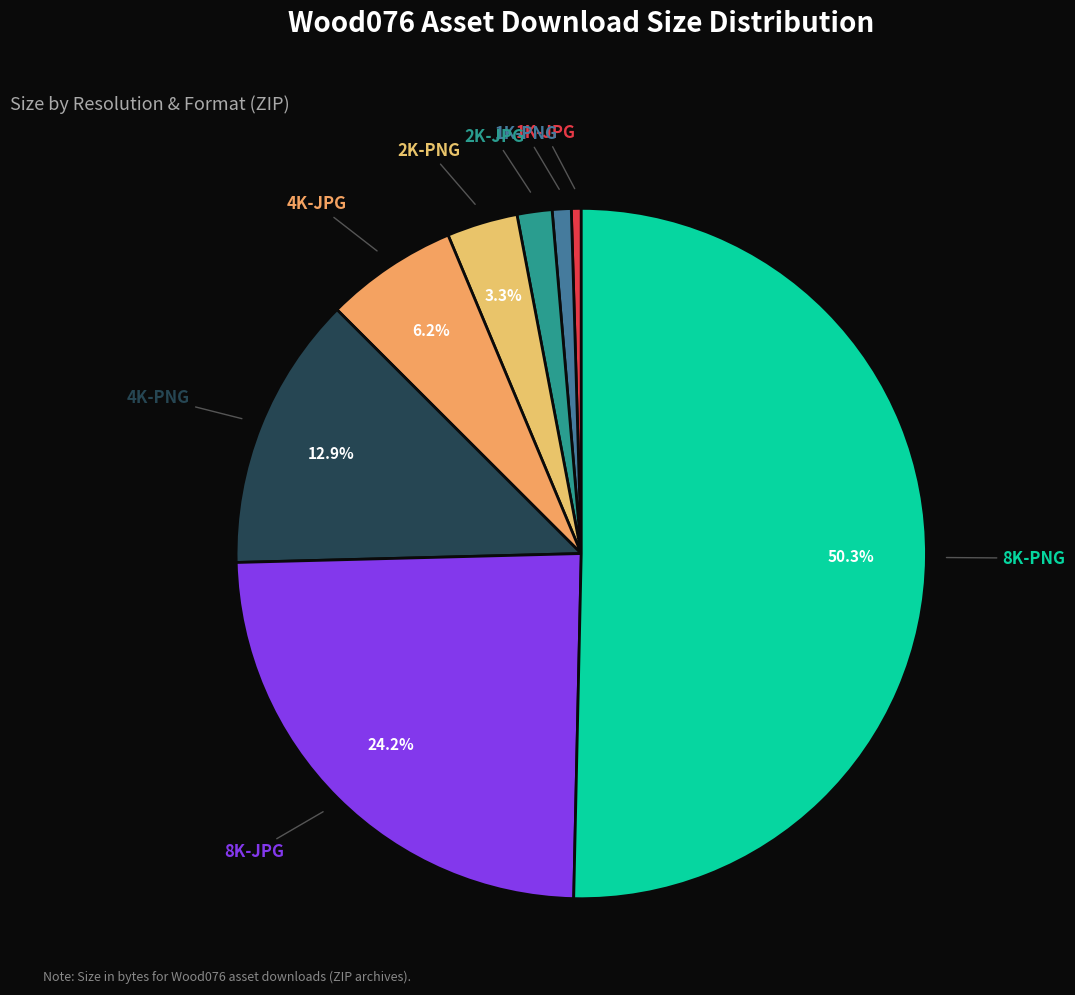

Combined, do 8K-PNG and 2K-PNG account for over 50%?

Yes